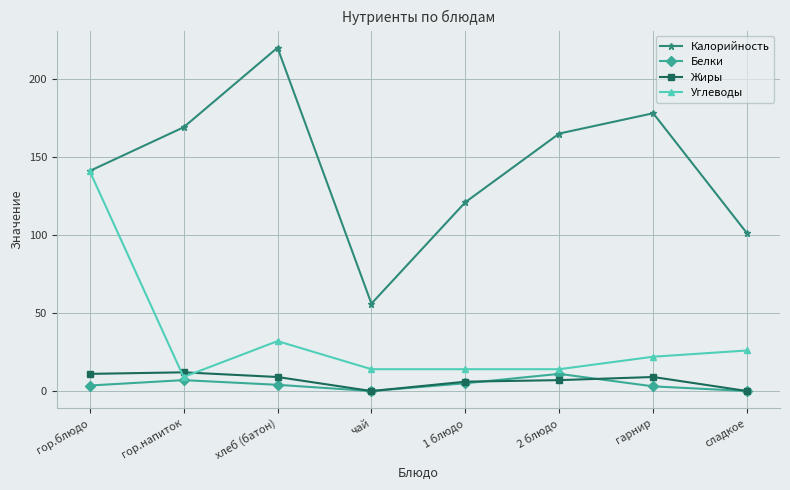

What is the label of the 7th point from the left?

гарнир